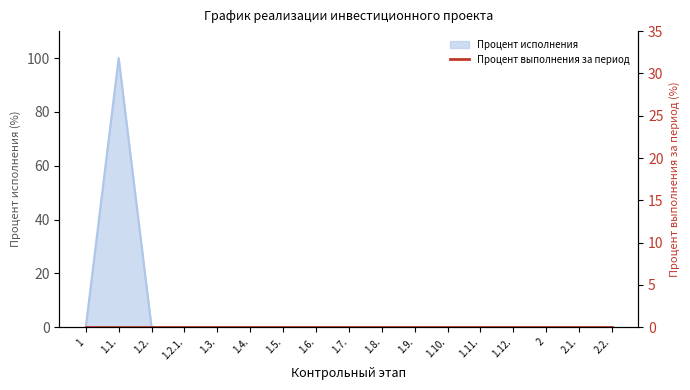

At which category does the data reach its first local peak?

1.1.